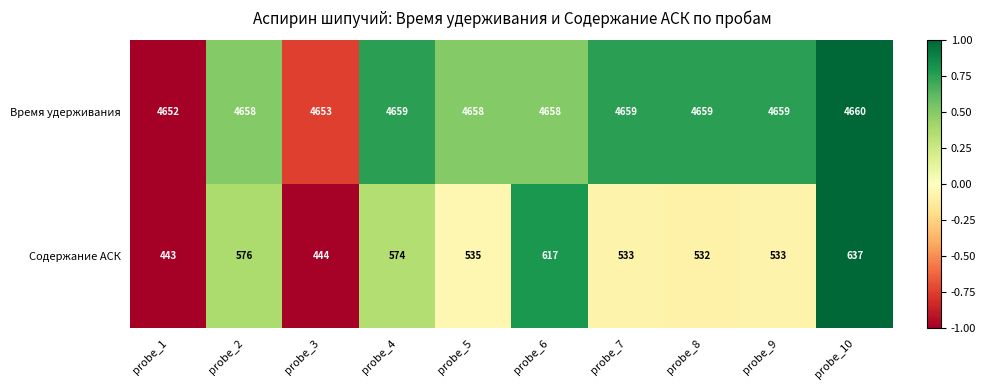

Which series has the largest total across all categories?

Время удерживания